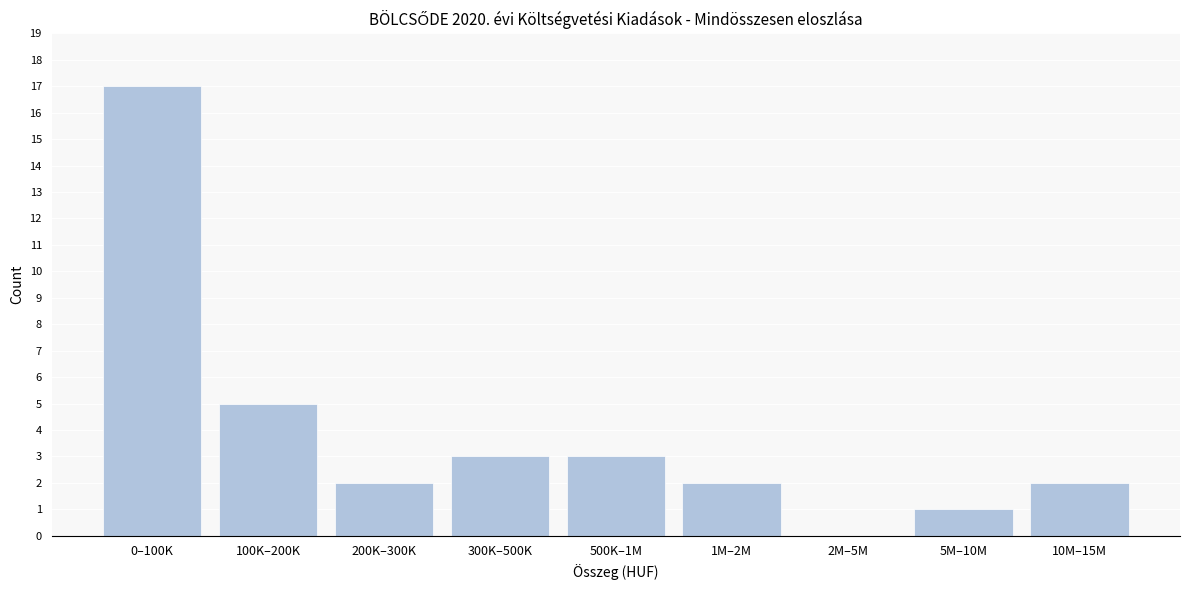

Reading right to left, transcribe all the data shown in this chart.

10M–15M=2	5M–10M=1	2M–5M=0	1M–2M=2	500K–1M=3	300K–500K=3	200K–300K=2	100K–200K=5	0–100K=17